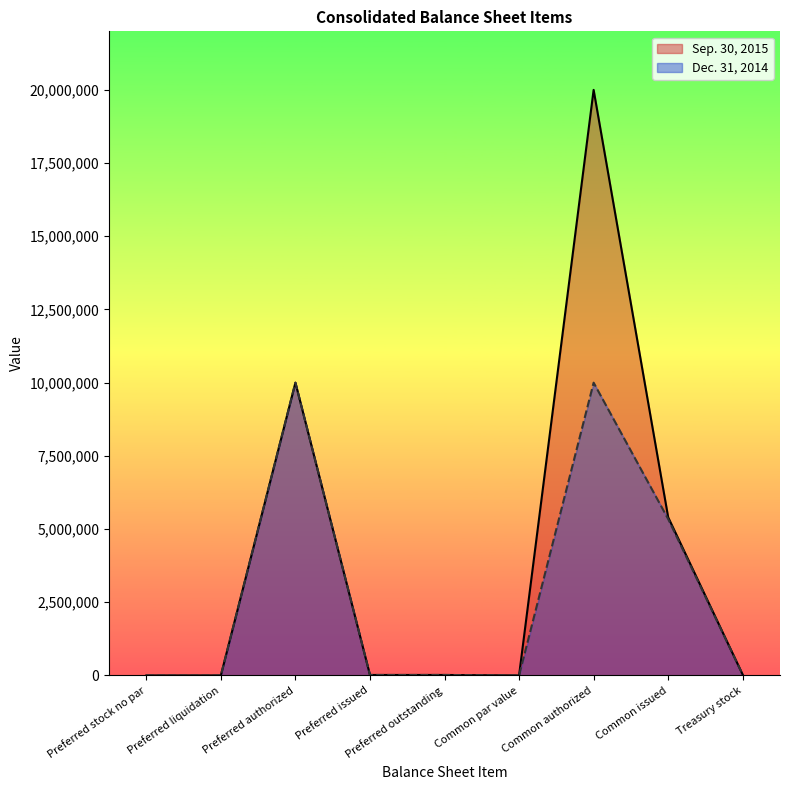

At which label does Sep. 30, 2015 first exceed 17123?

Preferred authorized